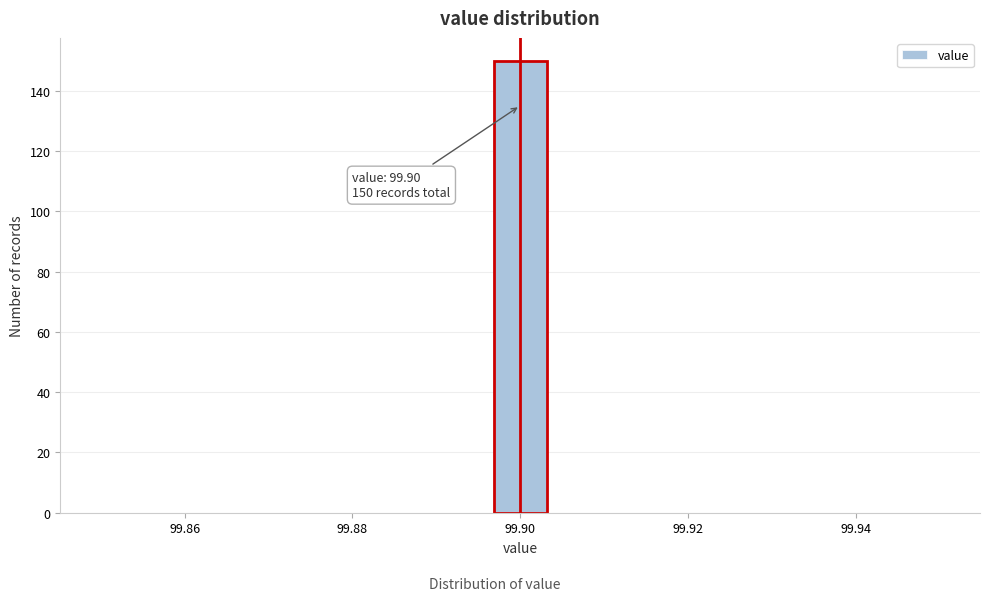

Around what value on the x-axis is the tallest bar? Give the approximate position of its centre, as read against the axis.

99.900